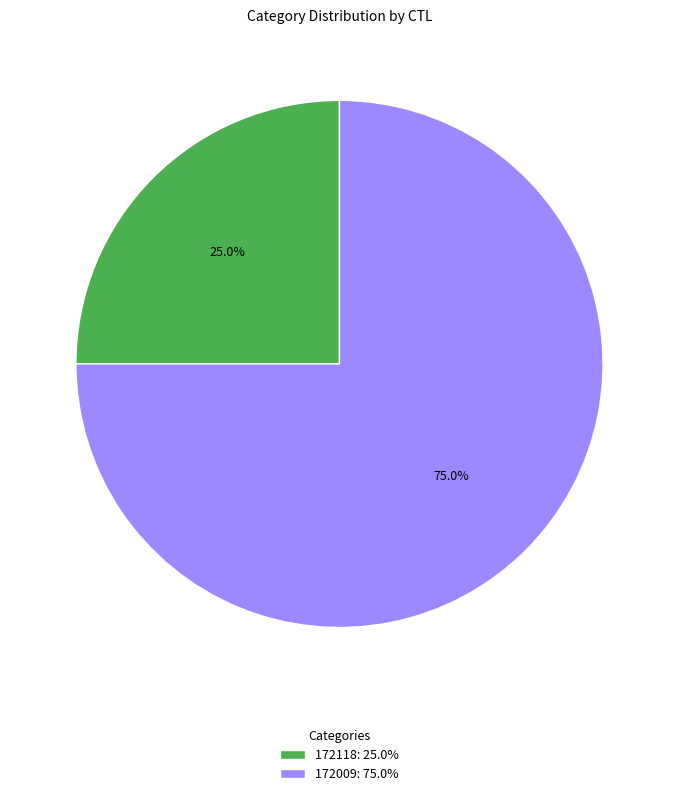

Which slice represents more than half of the pie?

172009